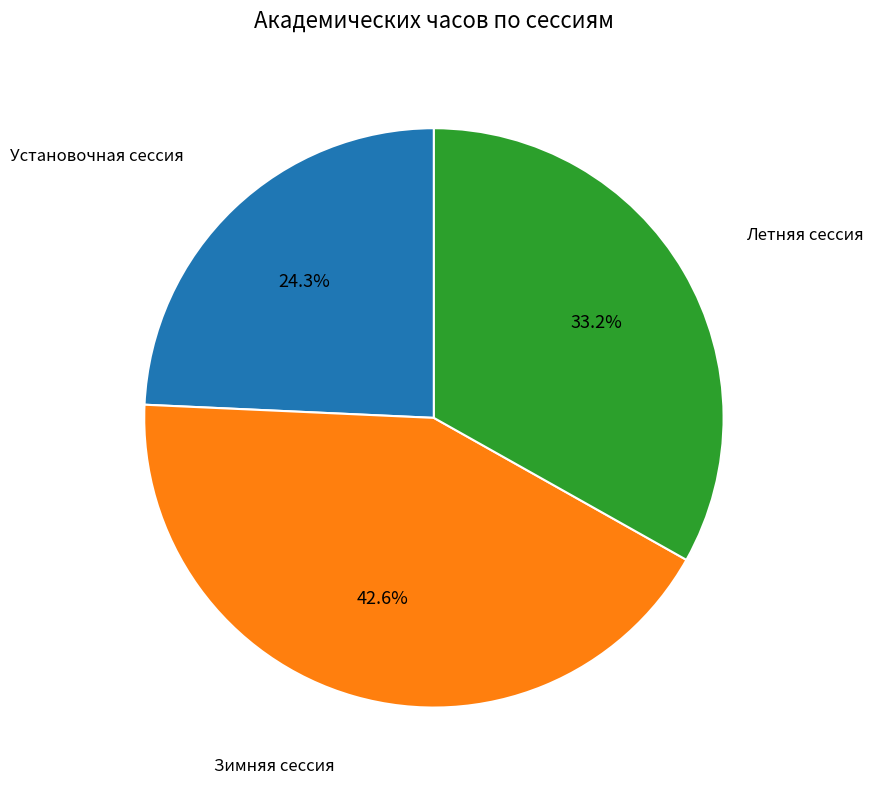

What is the total percentage of Летняя сессия and Установочная сессия?

57.4%